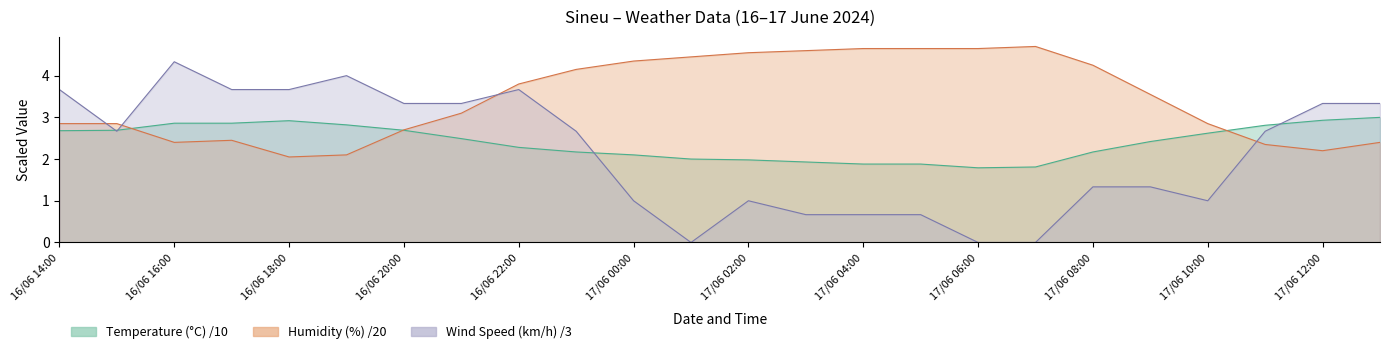

After their last crossing, which series has the higher values: Wind Speed (km/h) or Humidity (%)?

Wind Speed (km/h)